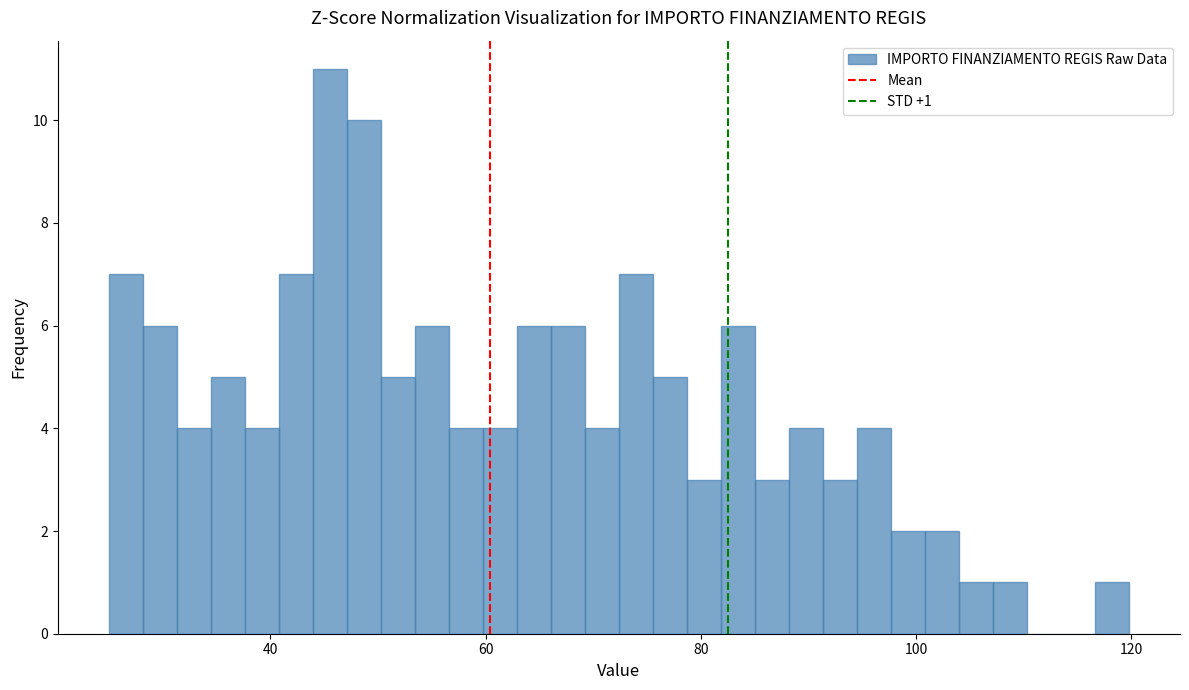

Read against the x-axis, roughly where is the centre of the tallest bar?

46